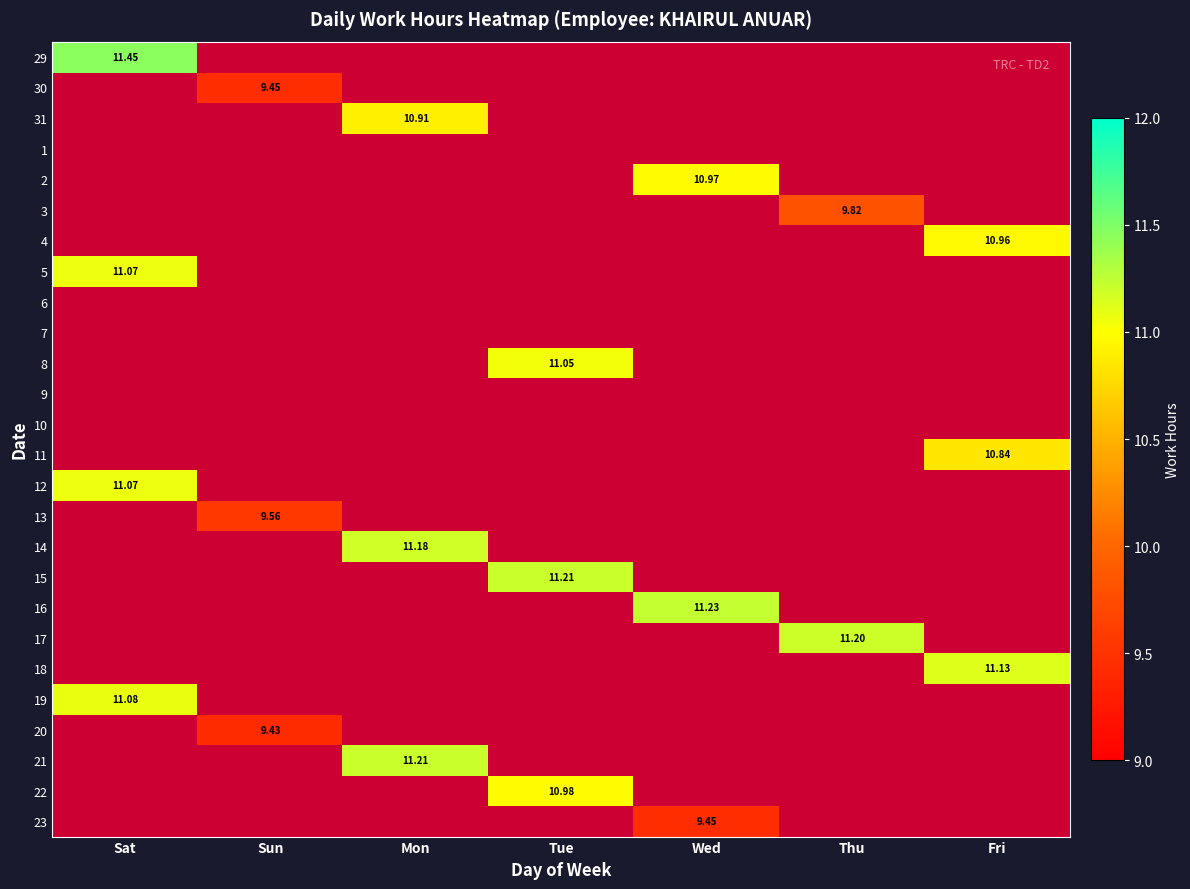

Between Tue and Thu, which is larger?

Thu